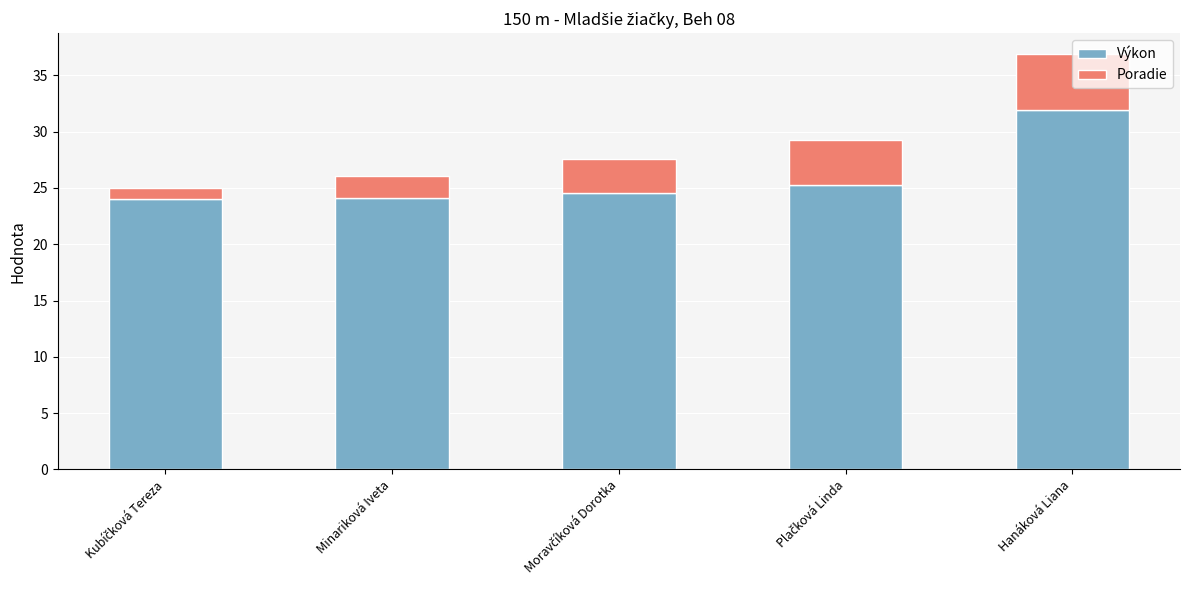

What is the sum of all Výkon values?

129.8